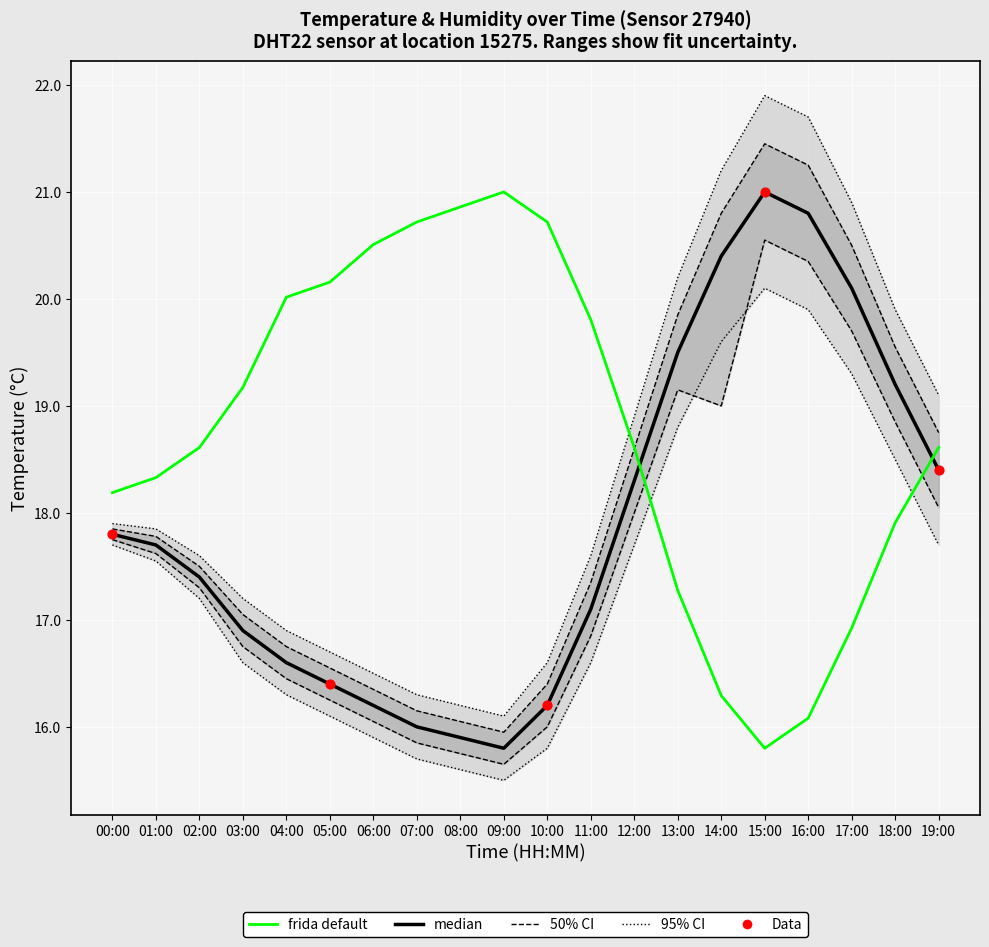

Is the value of temperature at 04:00 greater than the value of temperature_lower_95 at 04:00?

Yes